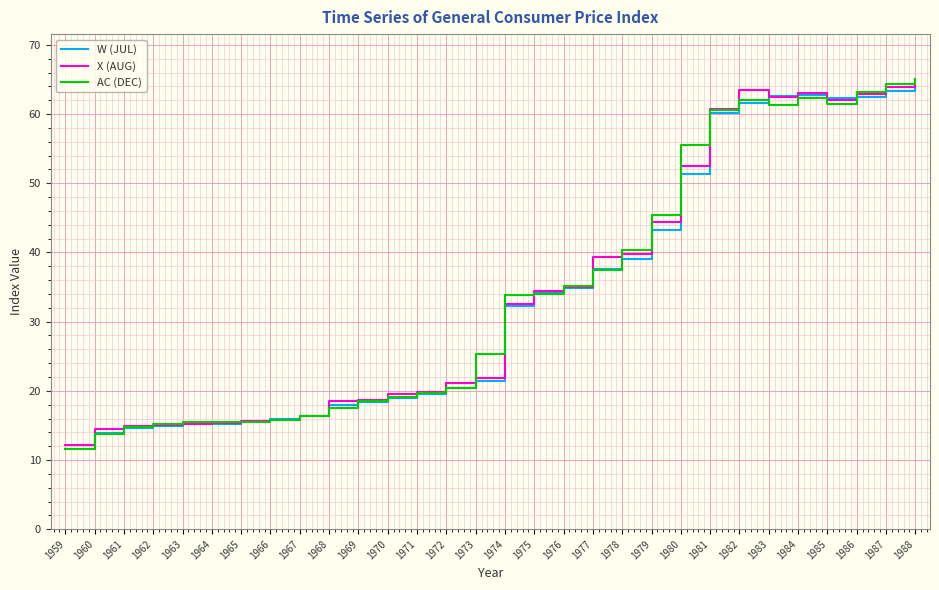

Is the value of X (AUG) at 1973 greater than the value of AC (DEC) at 1987?

No